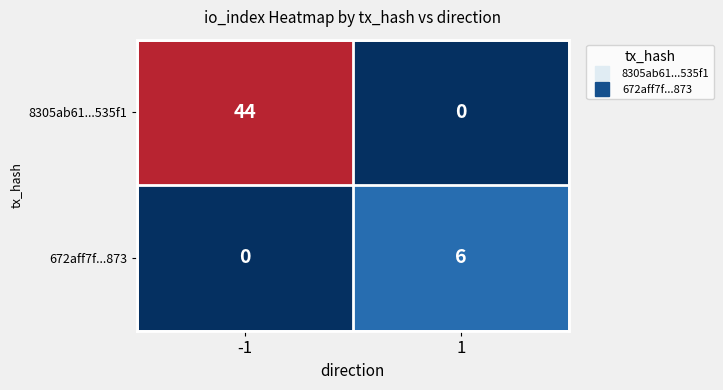

List the series in order of their peak value, lowest first.

672aff7f...873, 8305ab61...535f1